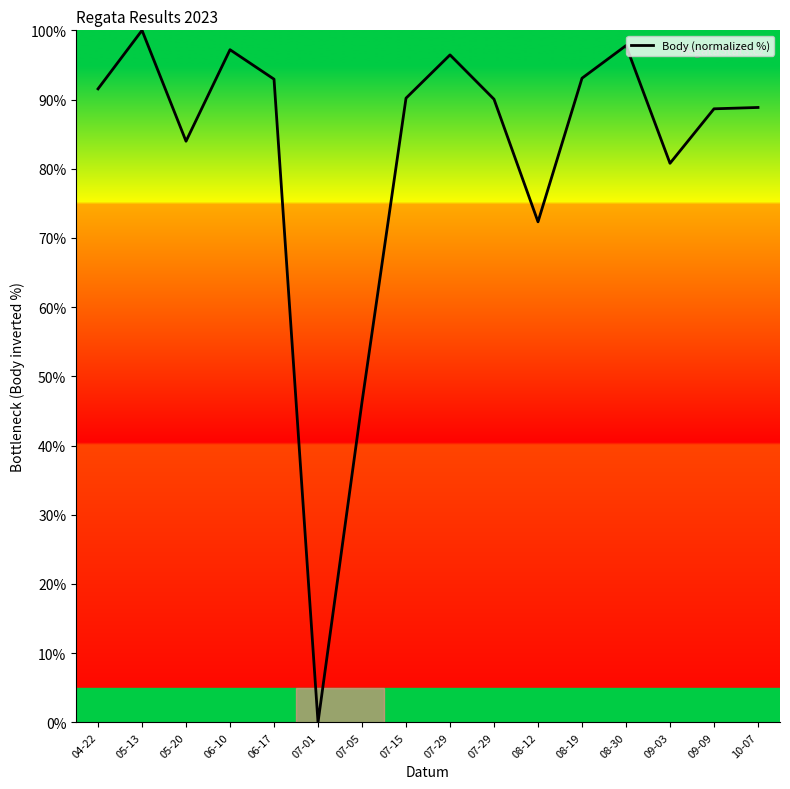

Reading right to left, transcribe all the data shown in this chart.

88.9	88.7	80.8	97.8	93.1	72.3	90.0	96.5	90.2	46.3	0.0	92.9	97.2	84.0	100.0	91.5